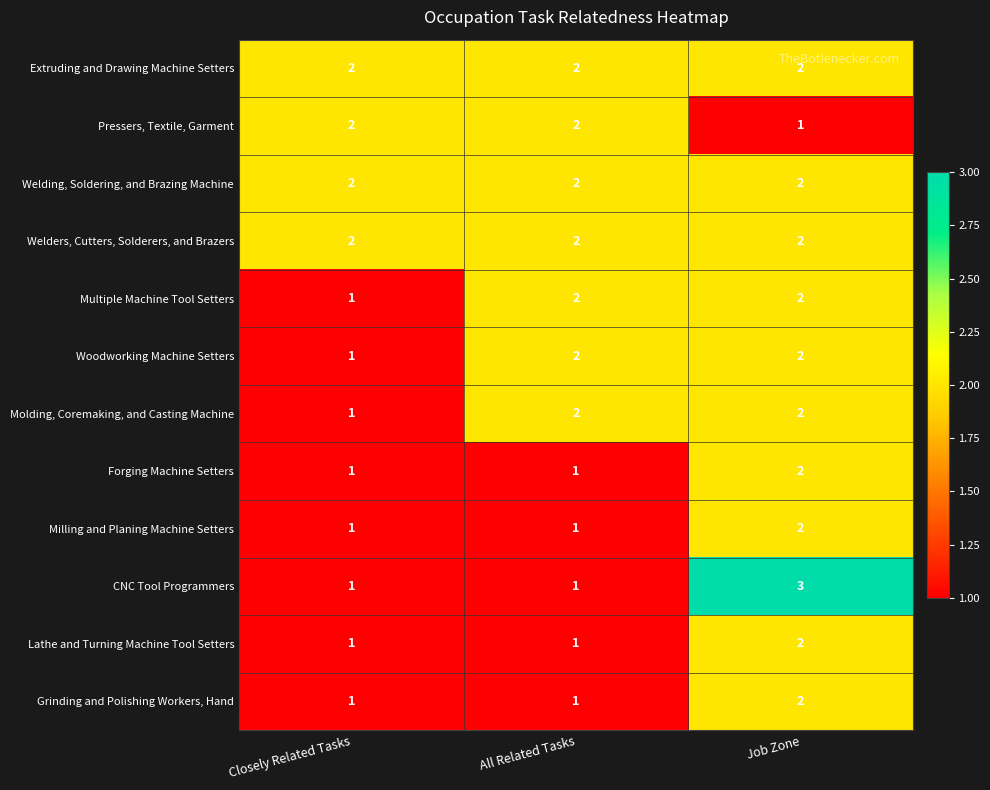

At which category is the sum across all series the highest?

Job Zone